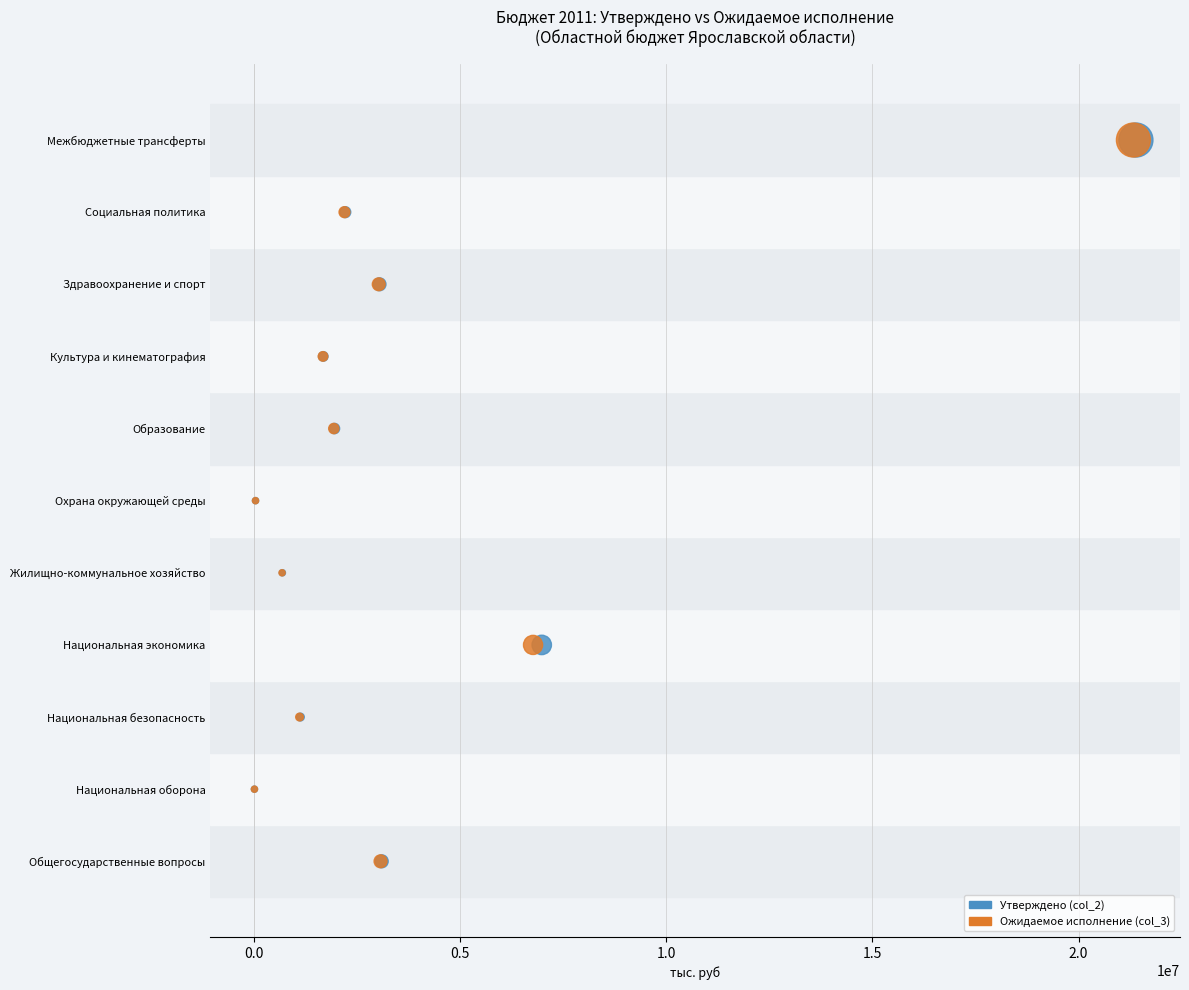

What are all the series names shown in the legend?

Утверждено (col_2), Ожидаемое исполнение (col_3)